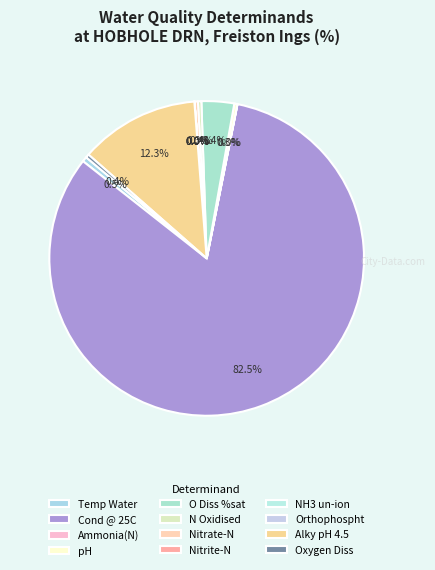

Is the sum of N Oxidised and Oxygen Diss greater than half?

No